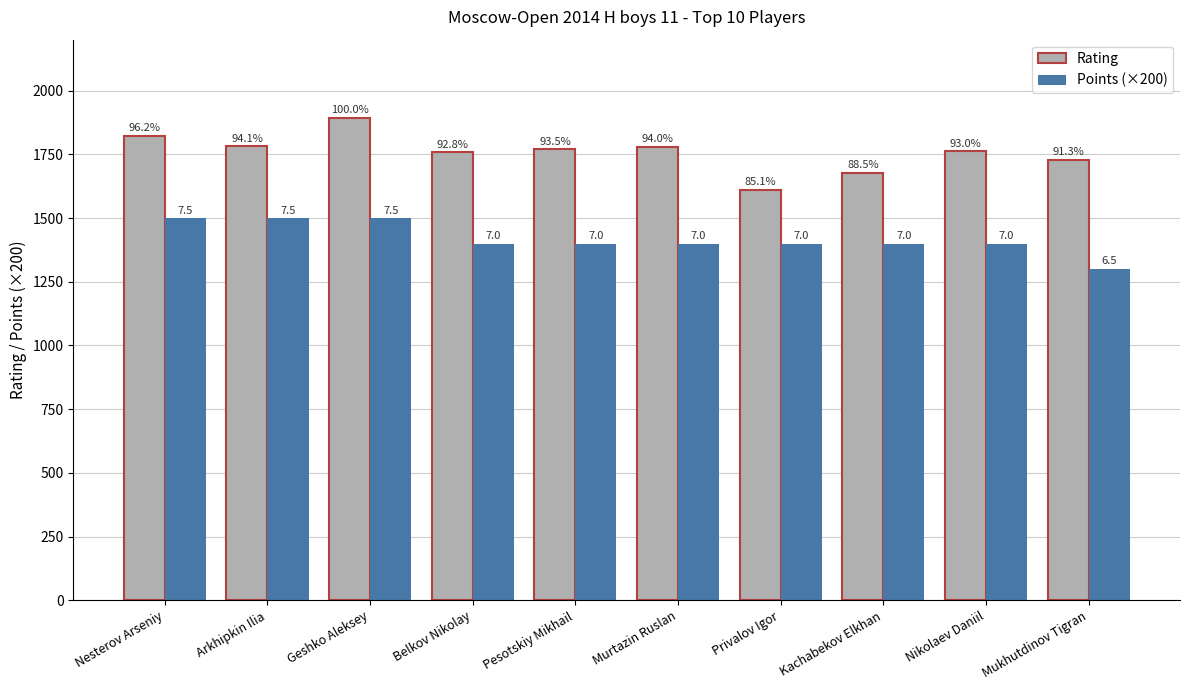

What are all the series names shown in the legend?

Rating, Points (×200)